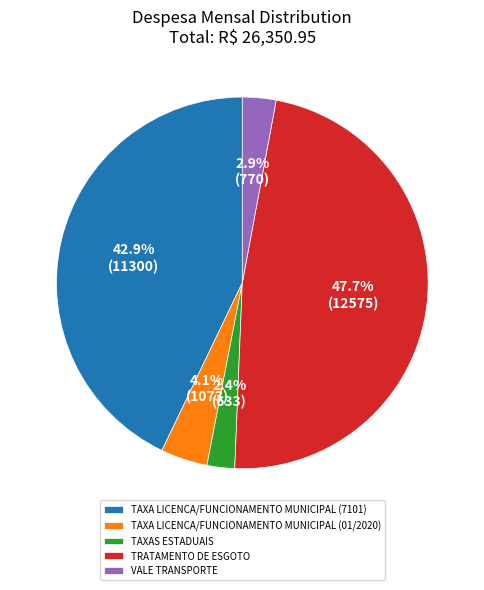

How many segments does this pie chart have?

5